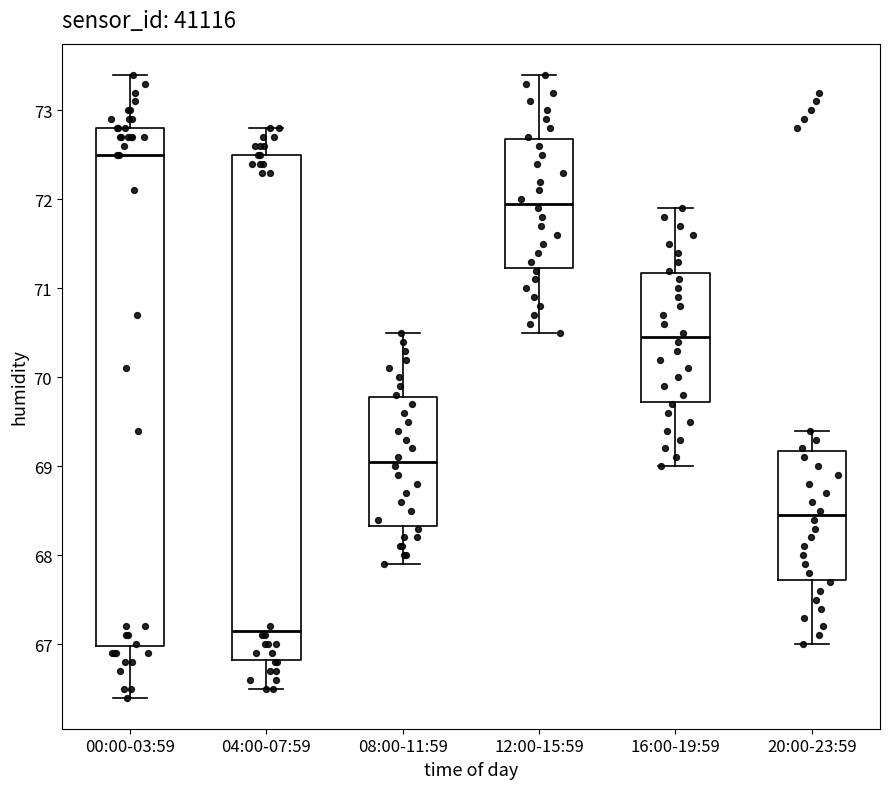

Reading left to right, read every box against the y-axis: the position of its median line, the range the box covers, and the ends of its whiskers. The values are not printed on the chart, so give them approximately, as read against the axis.

00:00-03:59: median 72.5, box 67.0 to 72.8, whiskers 66.4 to 73.4
04:00-07:59: median 67.2, box 66.8 to 72.5, whiskers 66.5 to 72.8
08:00-11:59: median 69.1, box 68.3 to 69.8, whiskers 67.9 to 70.5
12:00-15:59: median 72.0, box 71.2 to 72.7, whiskers 70.5 to 73.4
16:00-19:59: median 70.5, box 69.7 to 71.2, whiskers 69.0 to 71.9
20:00-23:59: median 68.5, box 67.7 to 69.2, whiskers 67.0 to 69.4